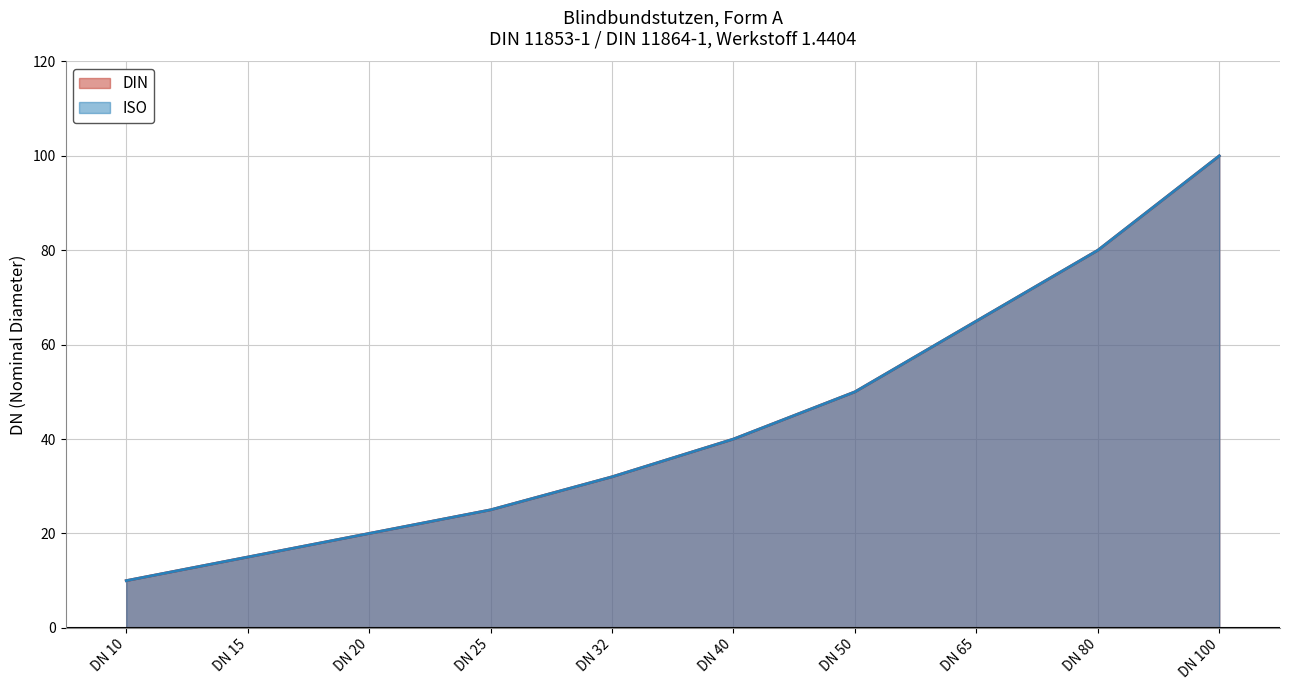

What is the average value of the ISO series?

44